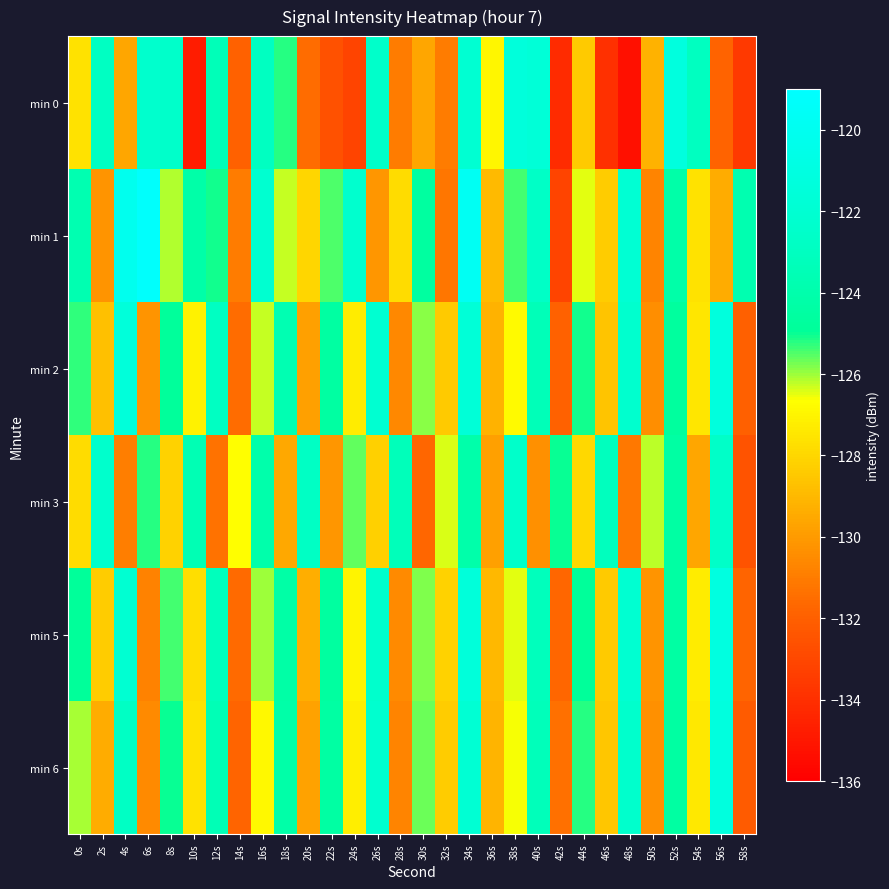

At 40s, list the series in order from largest to smallest.

min 0, min 1, min 5, min 6, min 2, min 3